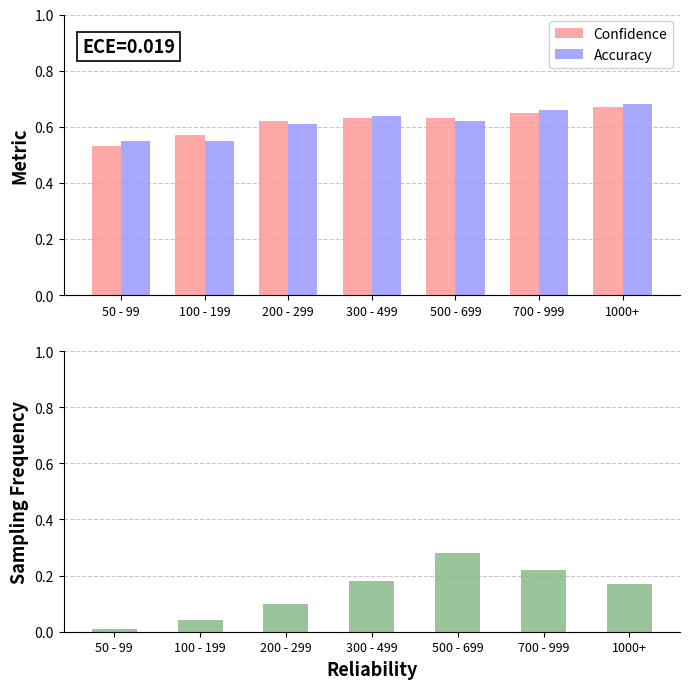

How many data points does each series have?

7